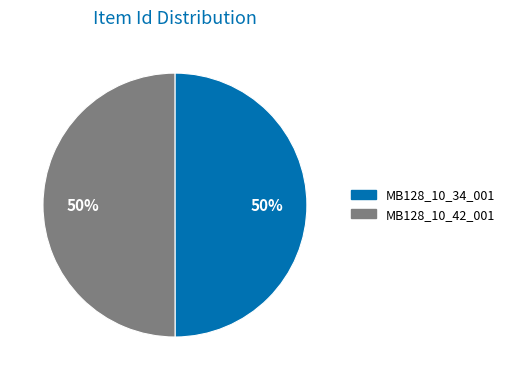

Approximately how many times larger is the value at MB128_10_42_001 compared to MB128_10_34_001?

1.0